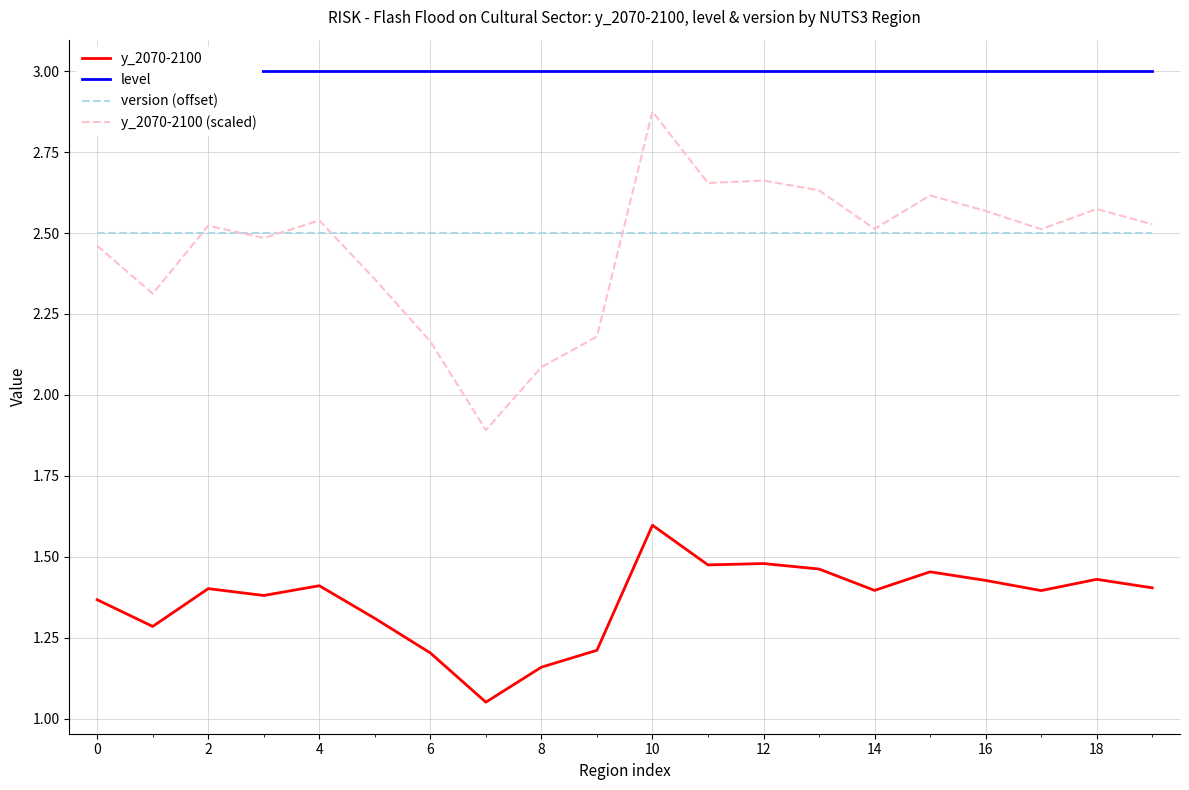

At how many categories does at least one series exceed 1?

20